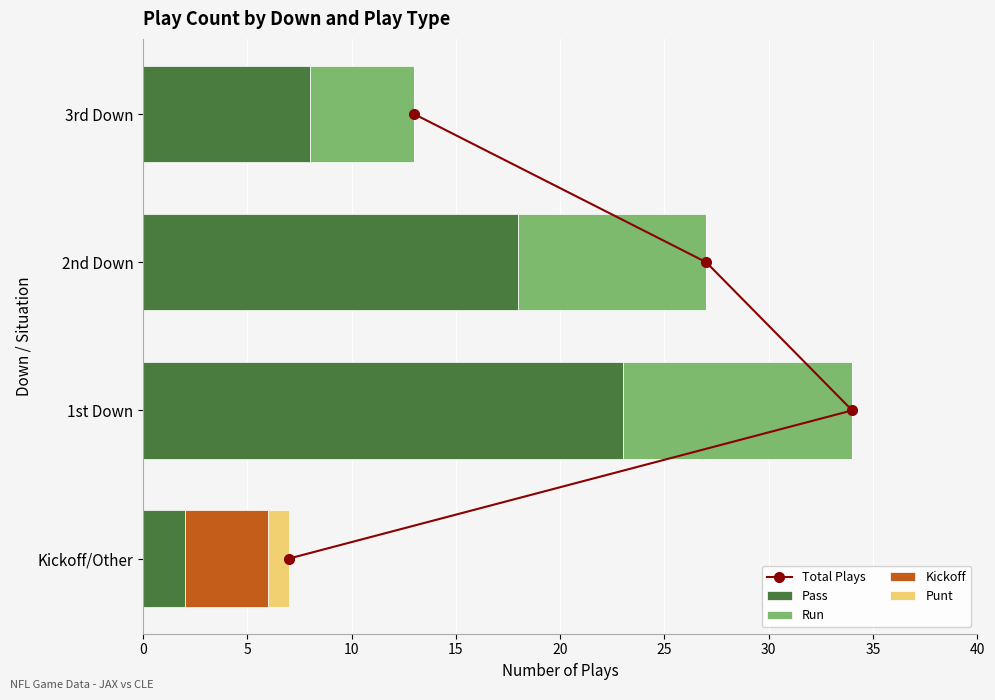

Which series has the largest total across all categories?

Pass